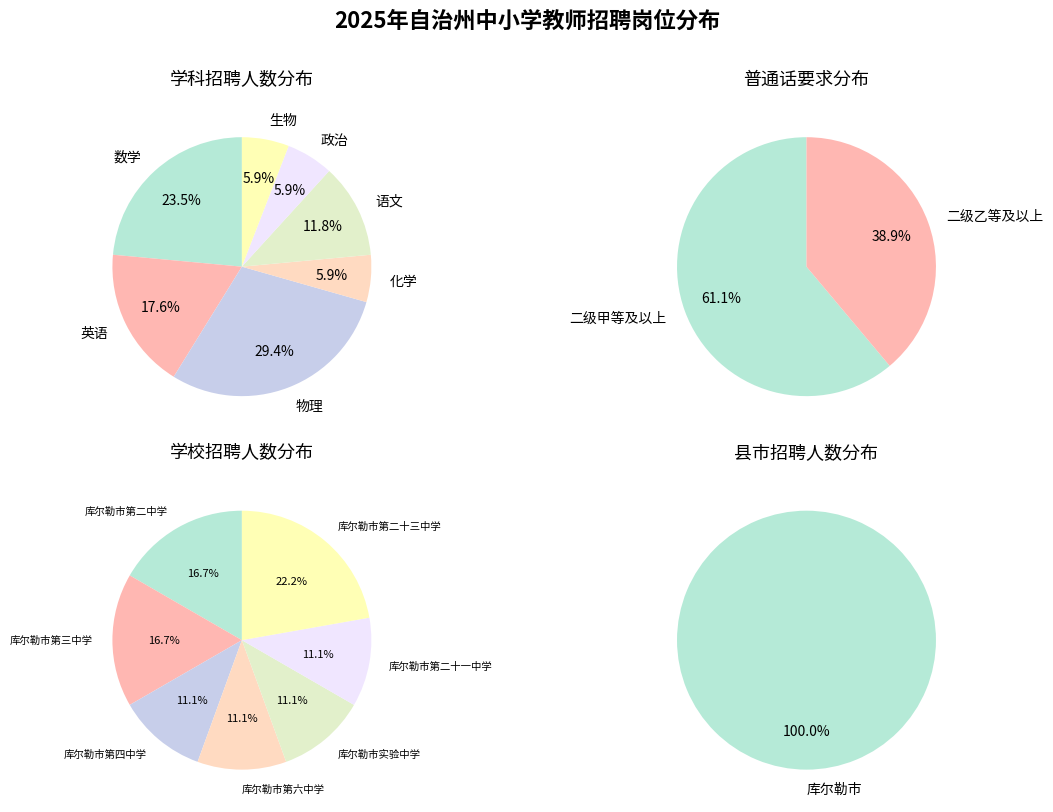

Does 政治 represent more than half of the total?

No